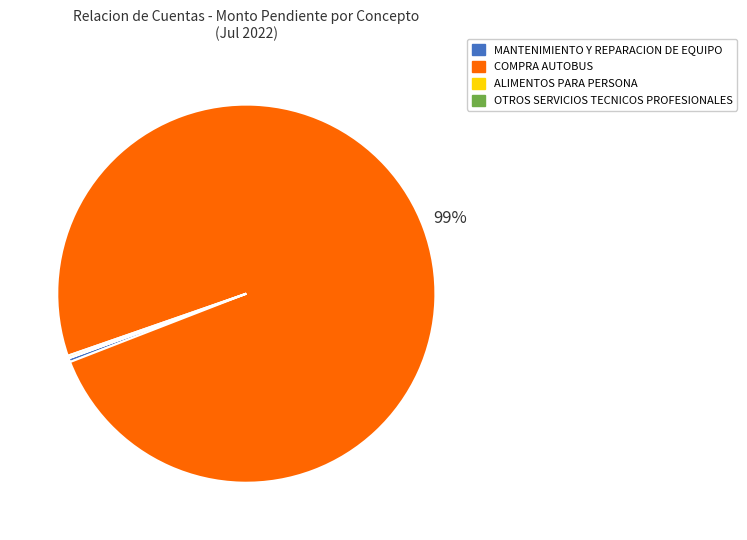

Which category accounts for the majority?

COMPRA AUTOBUS